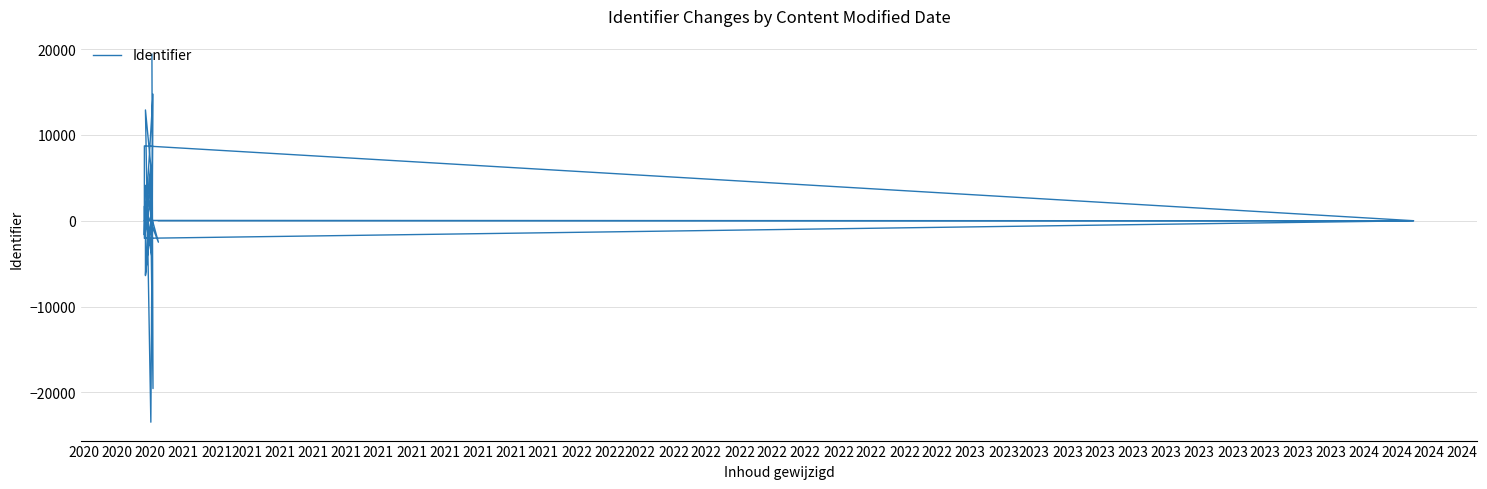

At which category does the data reach its first local valley?

2021